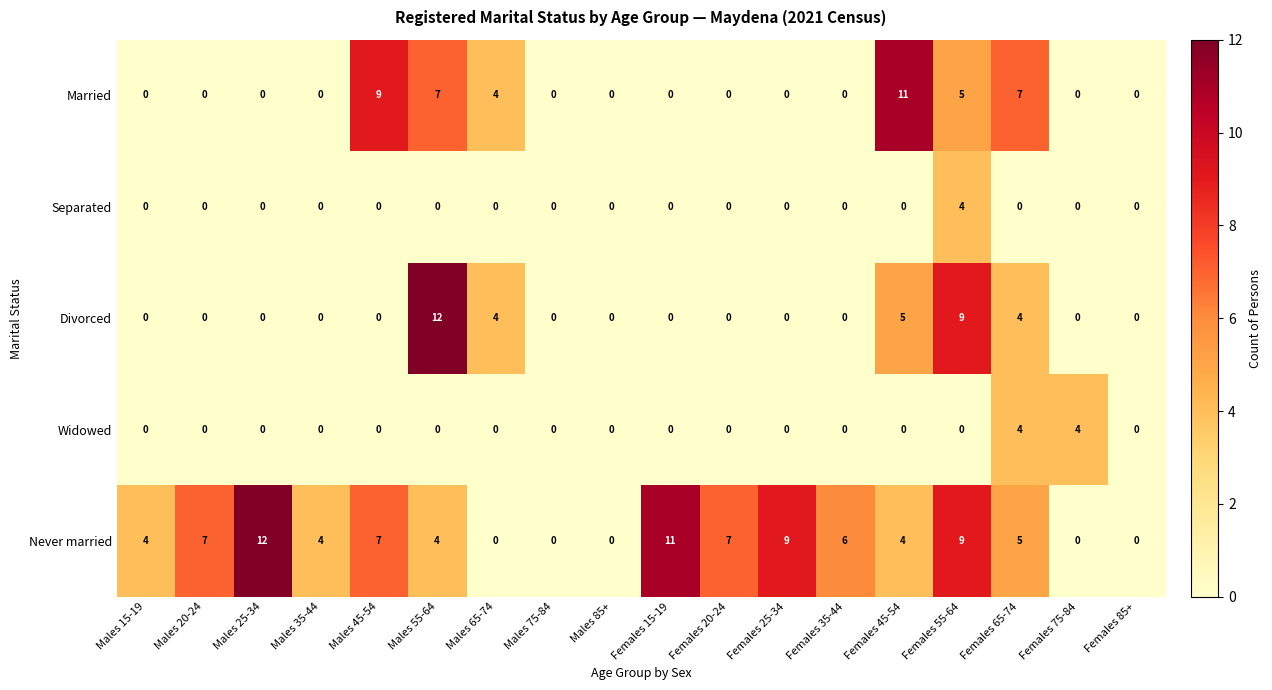

What is the maximum value shown in the chart?

12